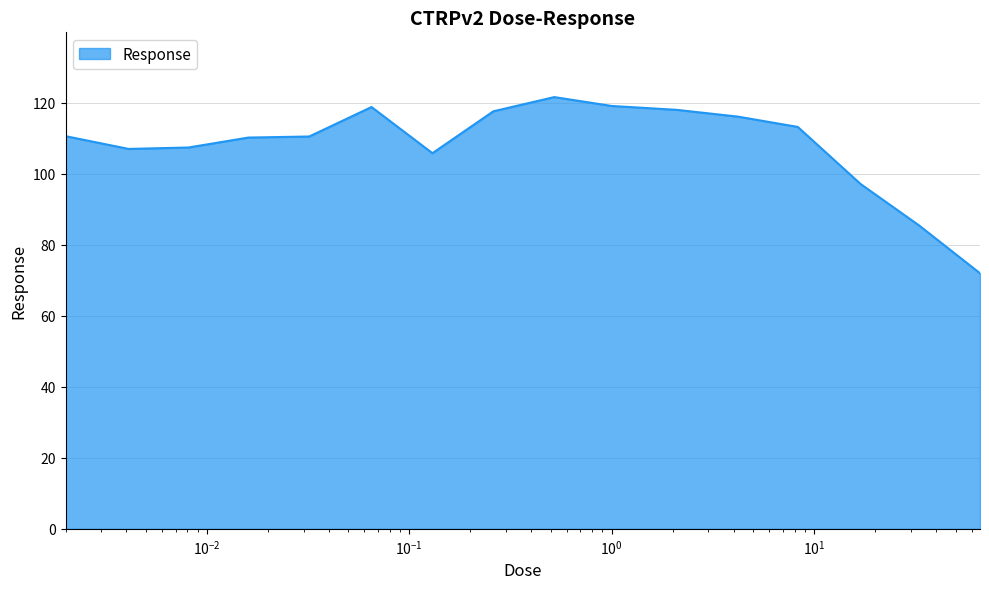

How many lines are shown in the chart?

1